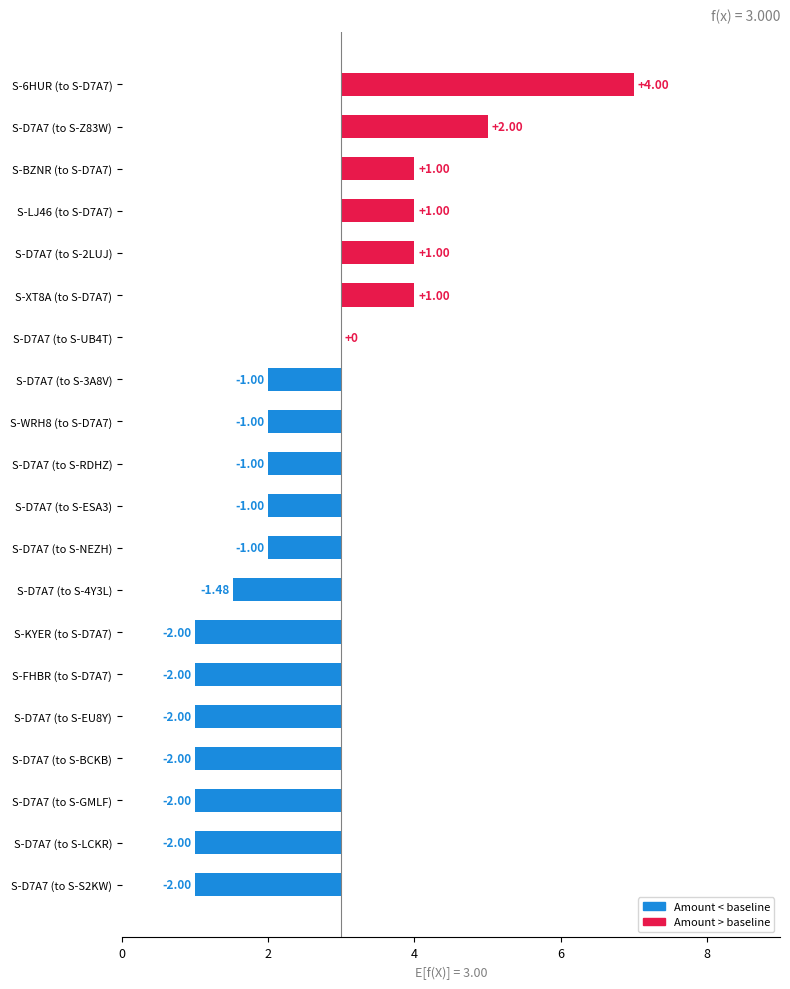

List the labels in order of value, largest first.

S-6HUR (to S-D7A7), S-D7A7 (to S-Z83W), S-XT8A (to S-D7A7), S-D7A7 (to S-2LUJ), S-LJ46 (to S-D7A7), S-BZNR (to S-D7A7), S-D7A7 (to S-UB4T), S-D7A7 (to S-NEZH), S-D7A7 (to S-ESA3), S-D7A7 (to S-RDHZ), S-WRH8 (to S-D7A7), S-D7A7 (to S-3A8V), S-D7A7 (to S-4Y3L), S-D7A7 (to S-S2KW), S-D7A7 (to S-LCKR), S-D7A7 (to S-GMLF), S-D7A7 (to S-BCKB), S-D7A7 (to S-EU8Y), S-FHBR (to S-D7A7), S-KYER (to S-D7A7)